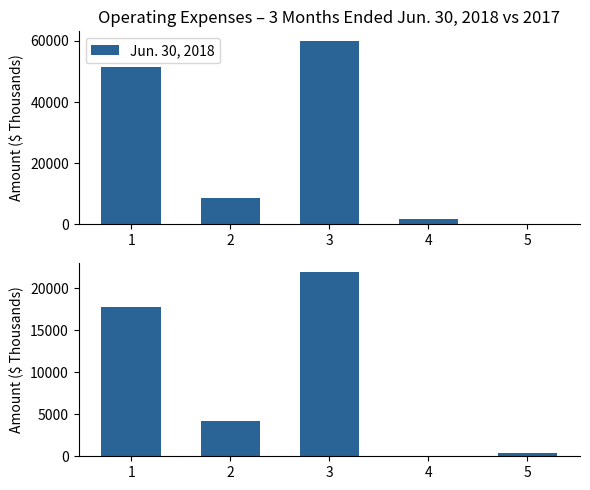

Which has a higher value, 3 or 2?

3